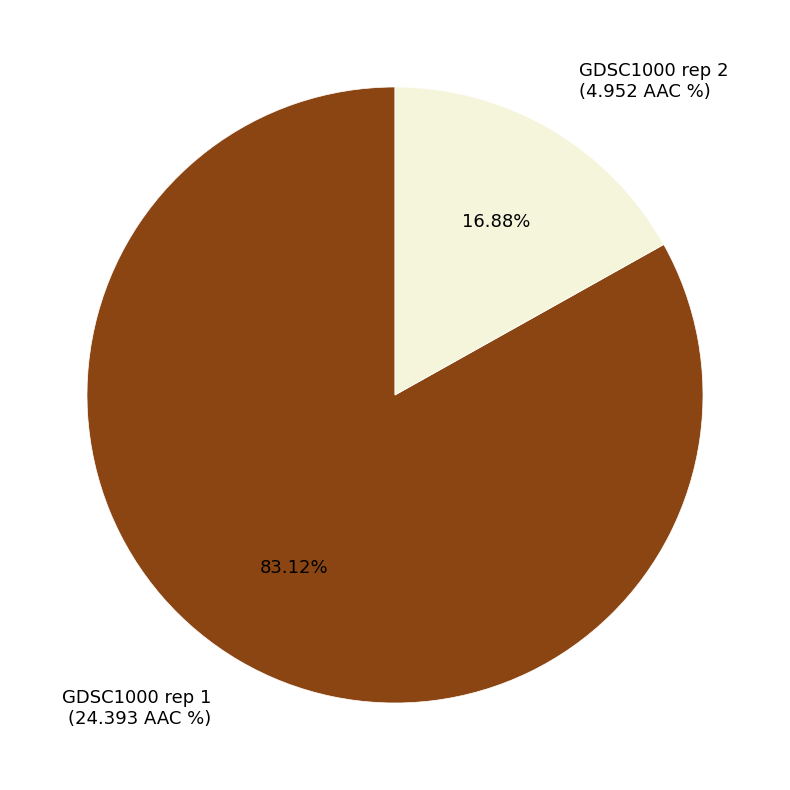

What is the total percentage of GDSC1000 rep 1 and GDSC1000 rep 2?

100.0%